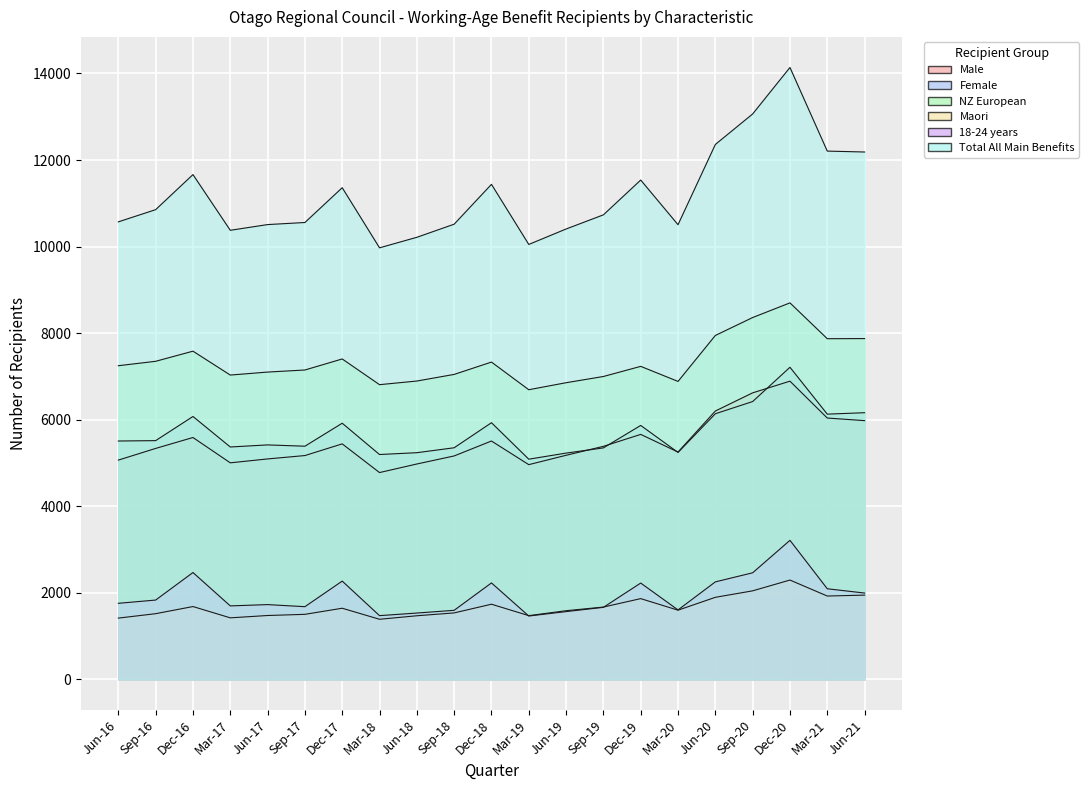

What are all the series names shown in the legend?

Male, Female, NZ European, Maori, 18-24 years, Total All Main Benefits